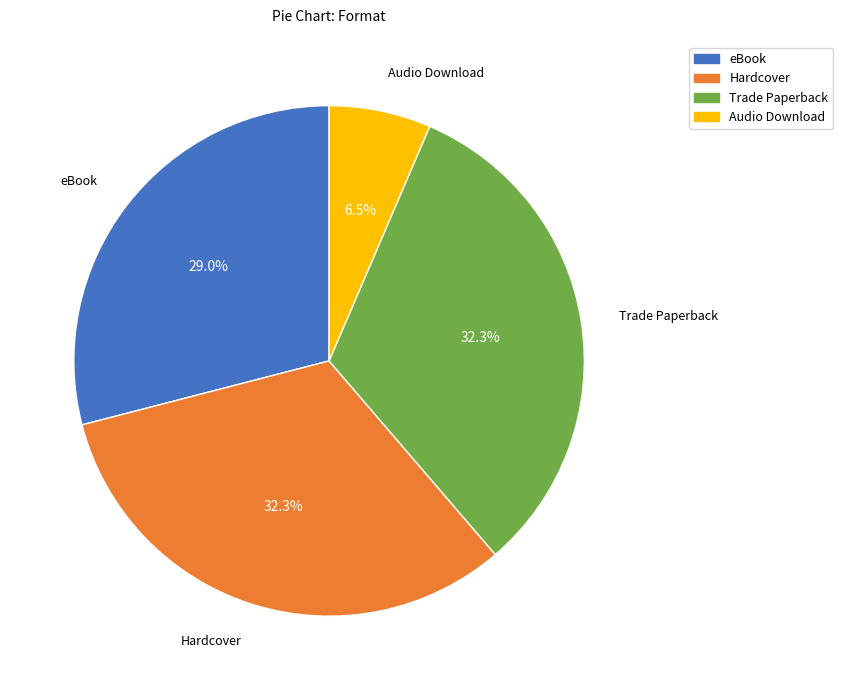

Is the sum of eBook and Hardcover greater than half?

Yes